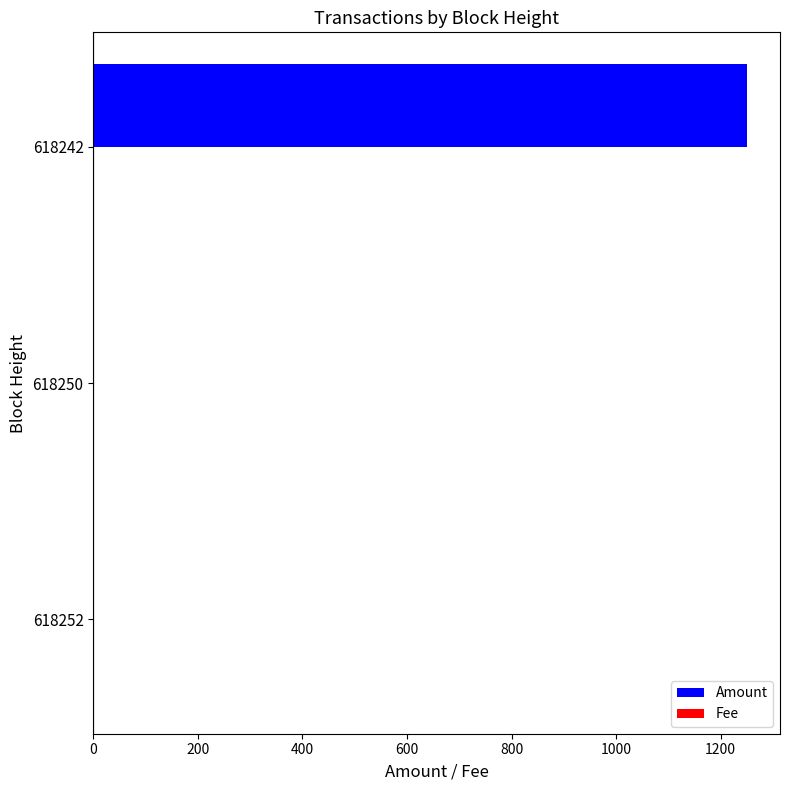

At which category is the sum across all series the highest?

618242